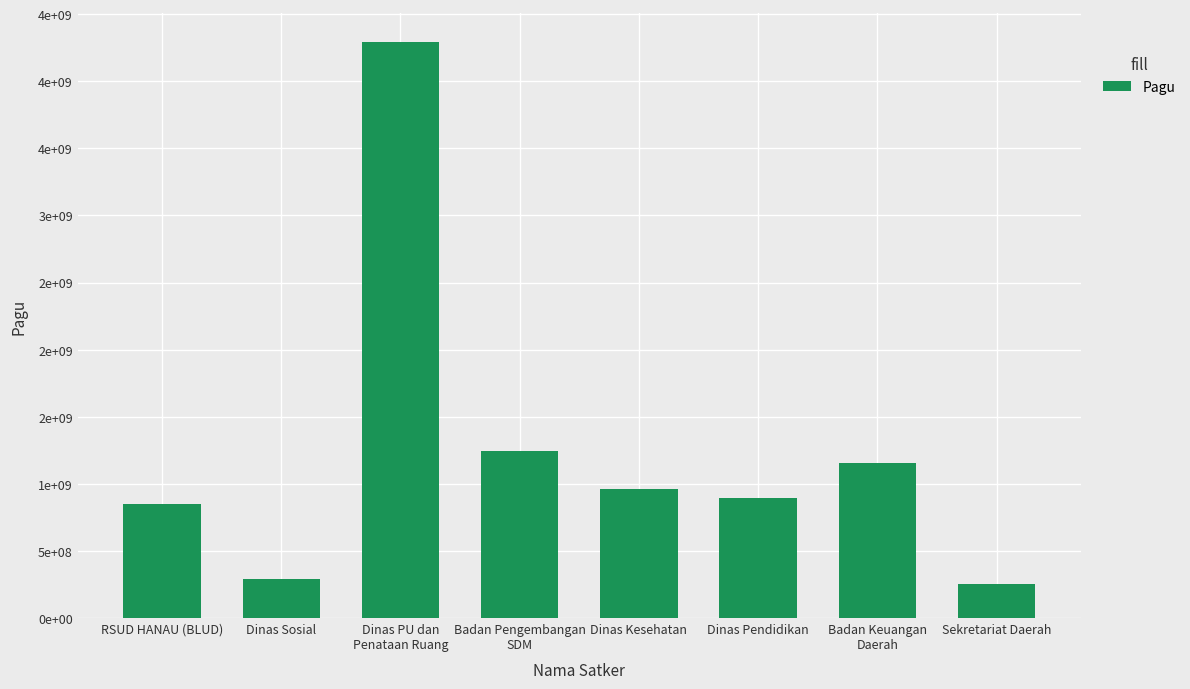

Rank the categories by value from highest to lowest.

Dinas PU dan
Penataan Ruang, Badan Pengembangan
SDM, Badan Keuangan
Daerah, Dinas Kesehatan, Dinas Pendidikan, RSUD HANAU (BLUD), Dinas Sosial, Sekretariat Daerah